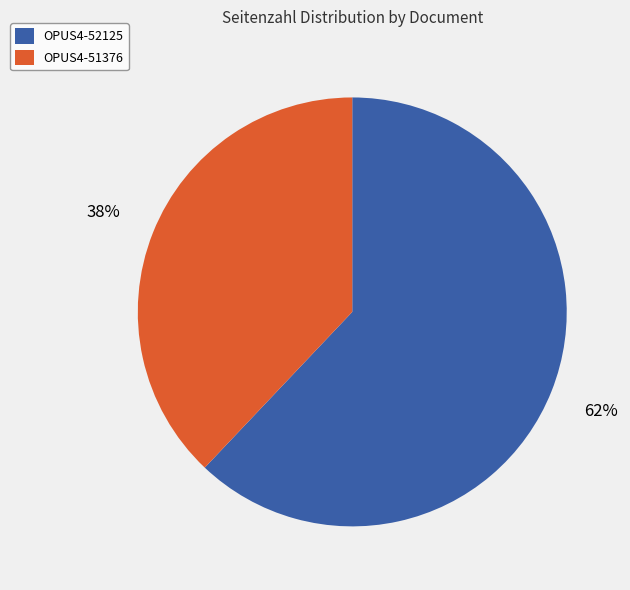

To the nearest percent, what portion does OPUS4-51376 represent?

38%